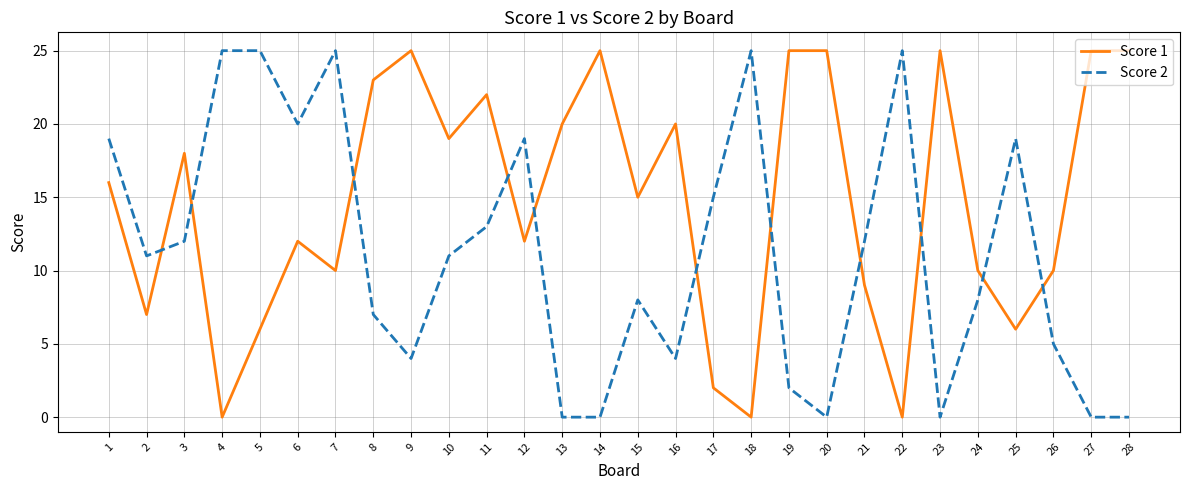

Is the value of Score 1 at 11 greater than the value of Score 2 at 25?

Yes